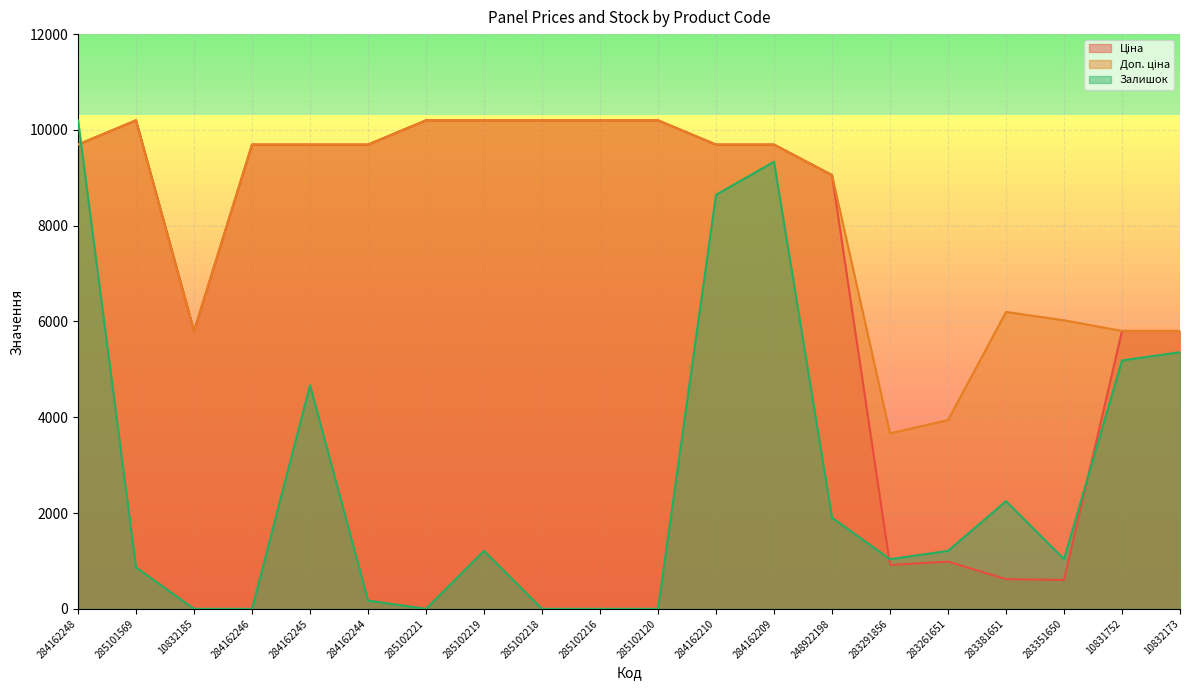

True or false: Доп. ціна has a value of 2698.9 at 284162245.

False